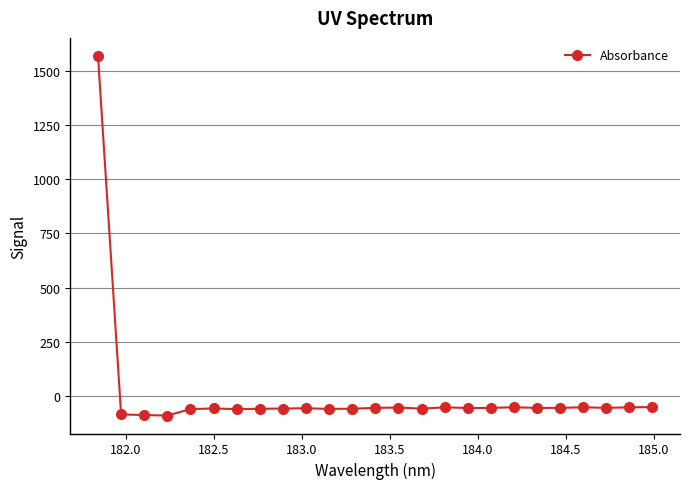

Is this an area chart (filled region under the line)?

No